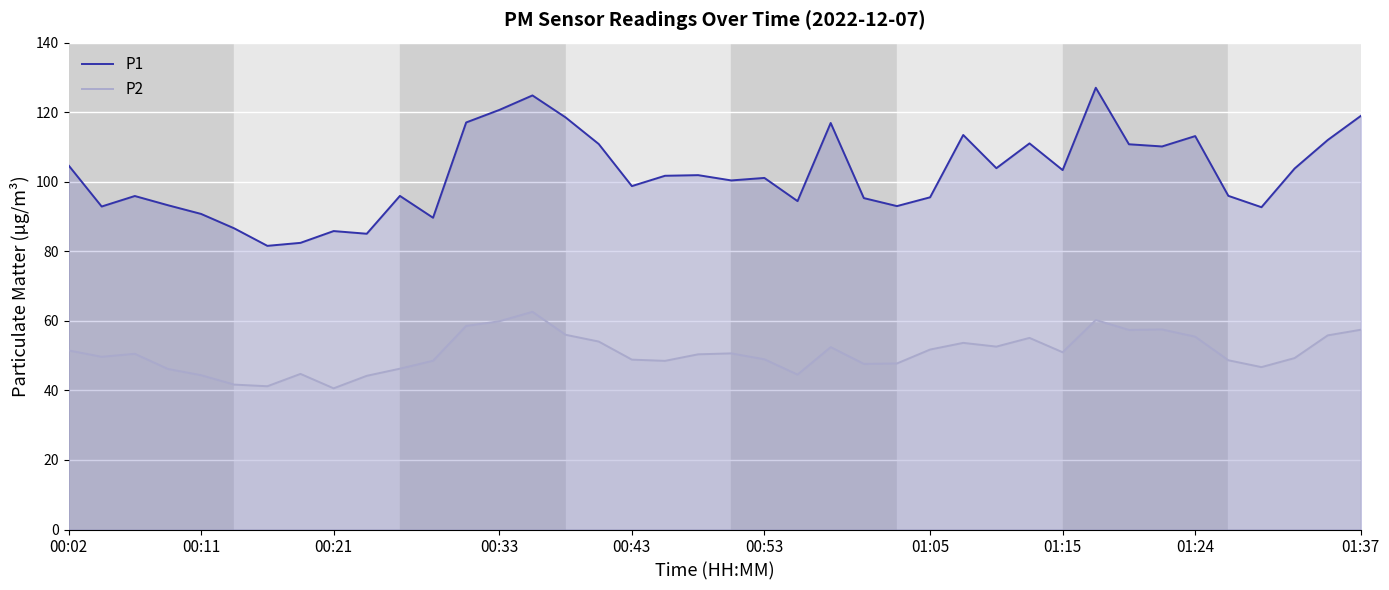

Is it true that P2 equals 92.6 at 01:05?

False